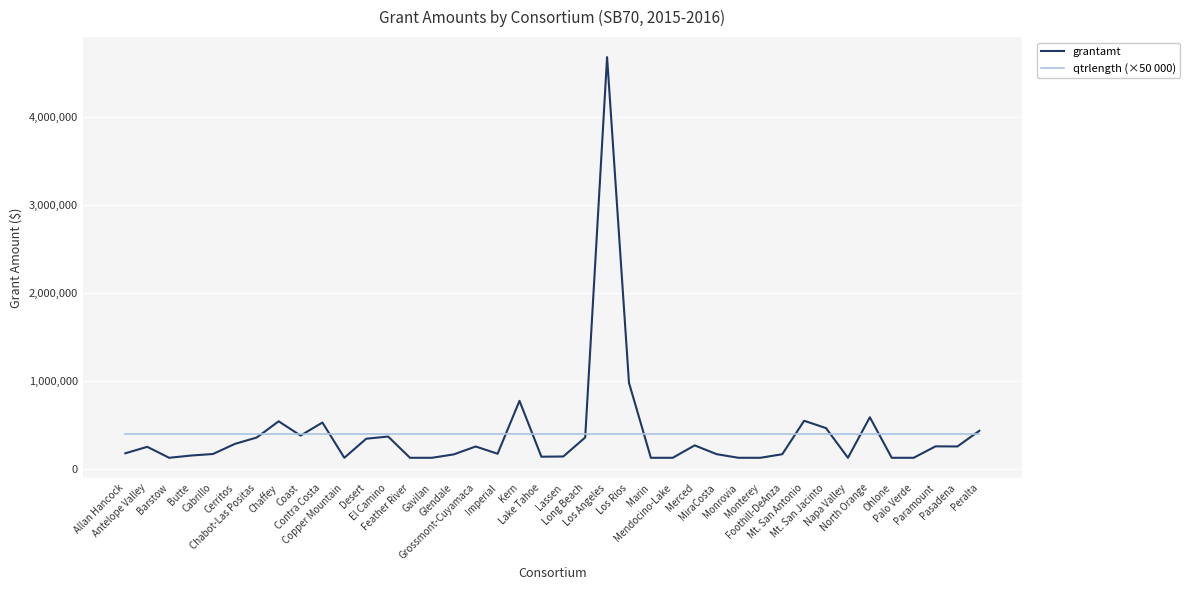

Read the grantamt value at Ohlone, to the nearest 50.

123700